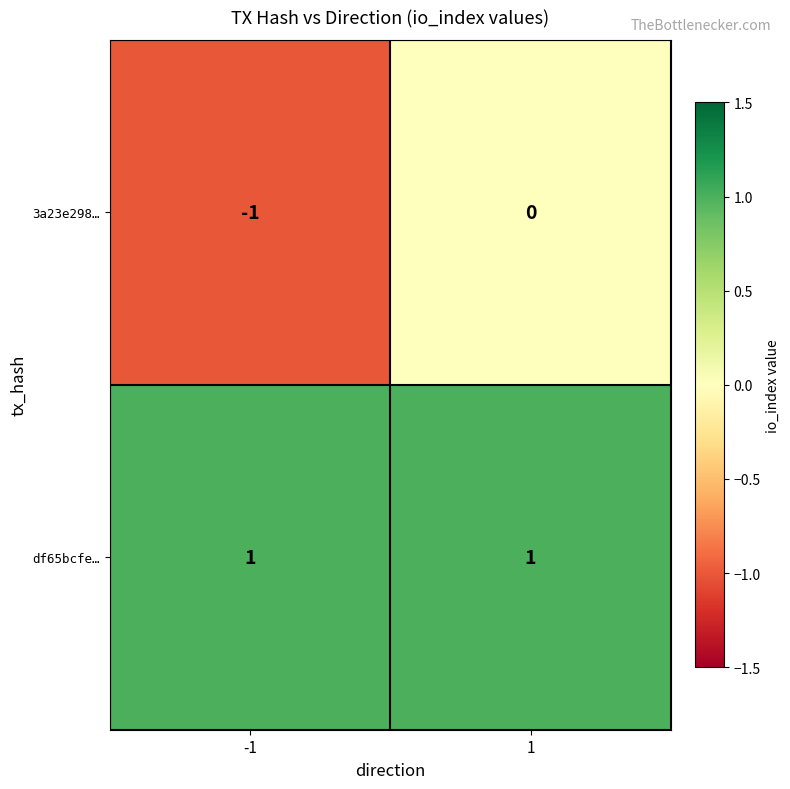

Which series changed the most between -1 and 1?

3a23e298…